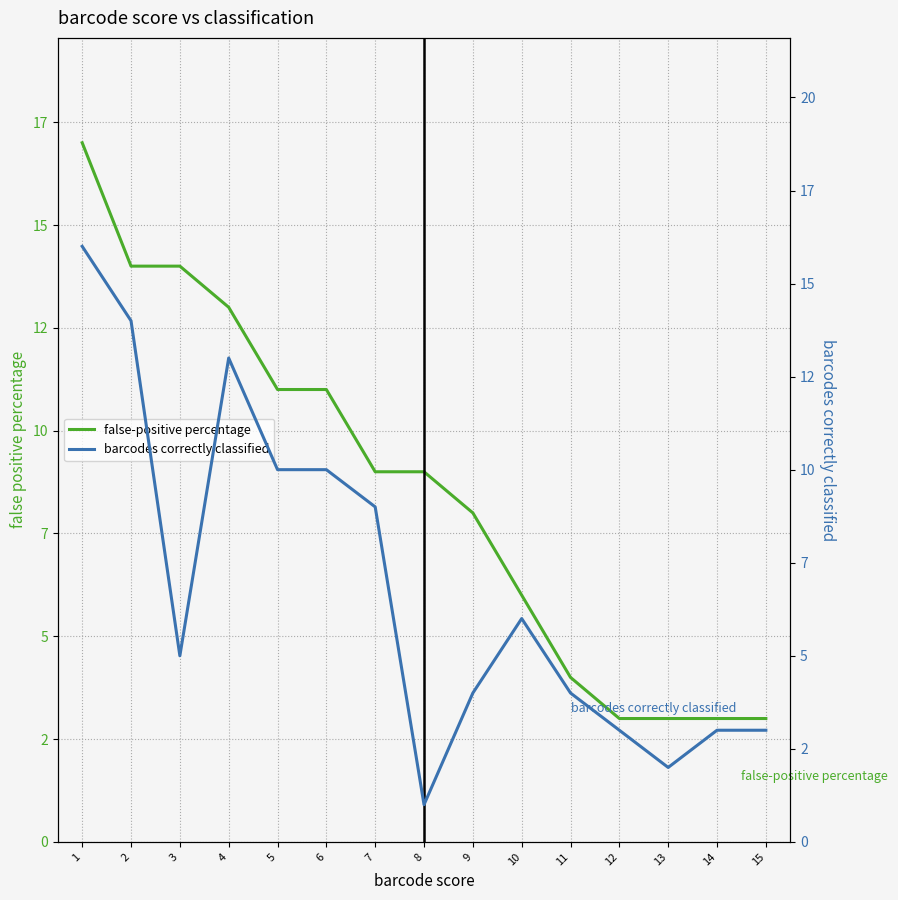

At 10, list the series in order from smallest to largest.

false-positive percentage, barcodes correctly classified